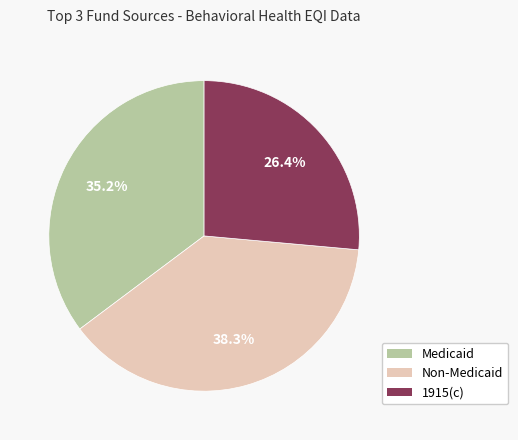

Which has a higher value, Non-Medicaid or 1915(c)?

Non-Medicaid